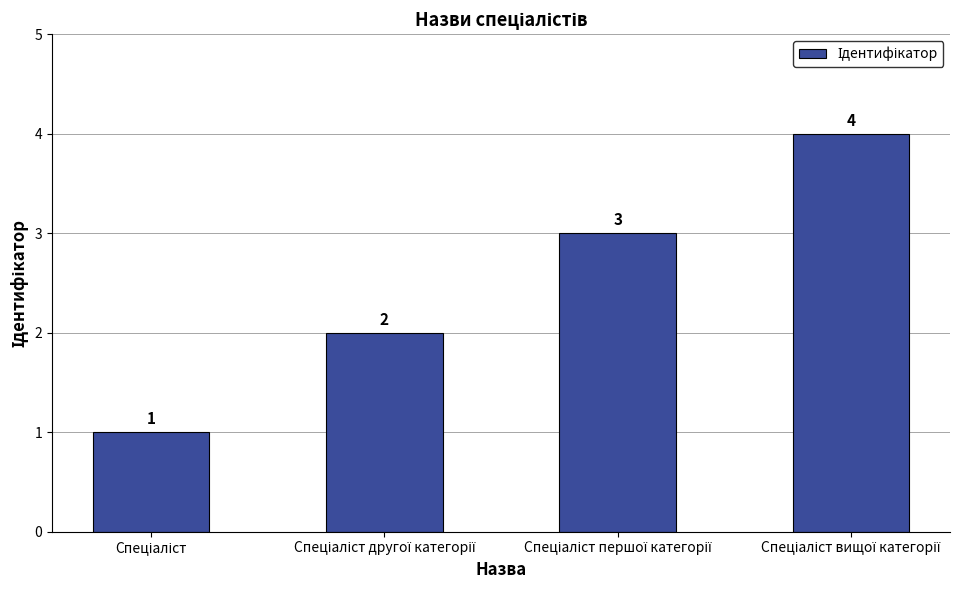

What is the value of the 4th bar from the left?

4